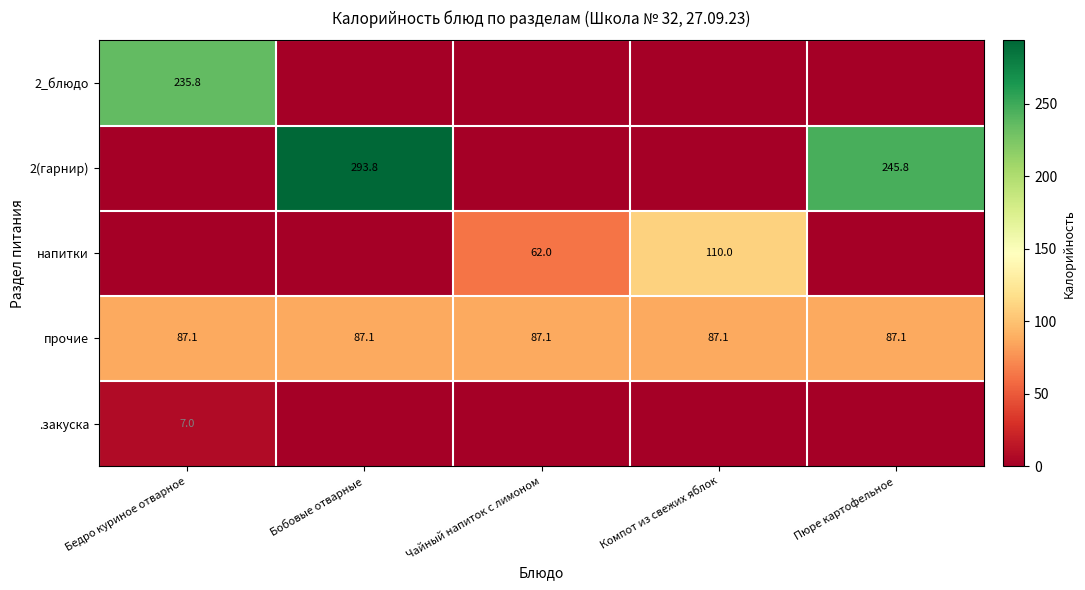

Is it true that прочие equals 87.1 at Чайный напиток с лимоном?

True